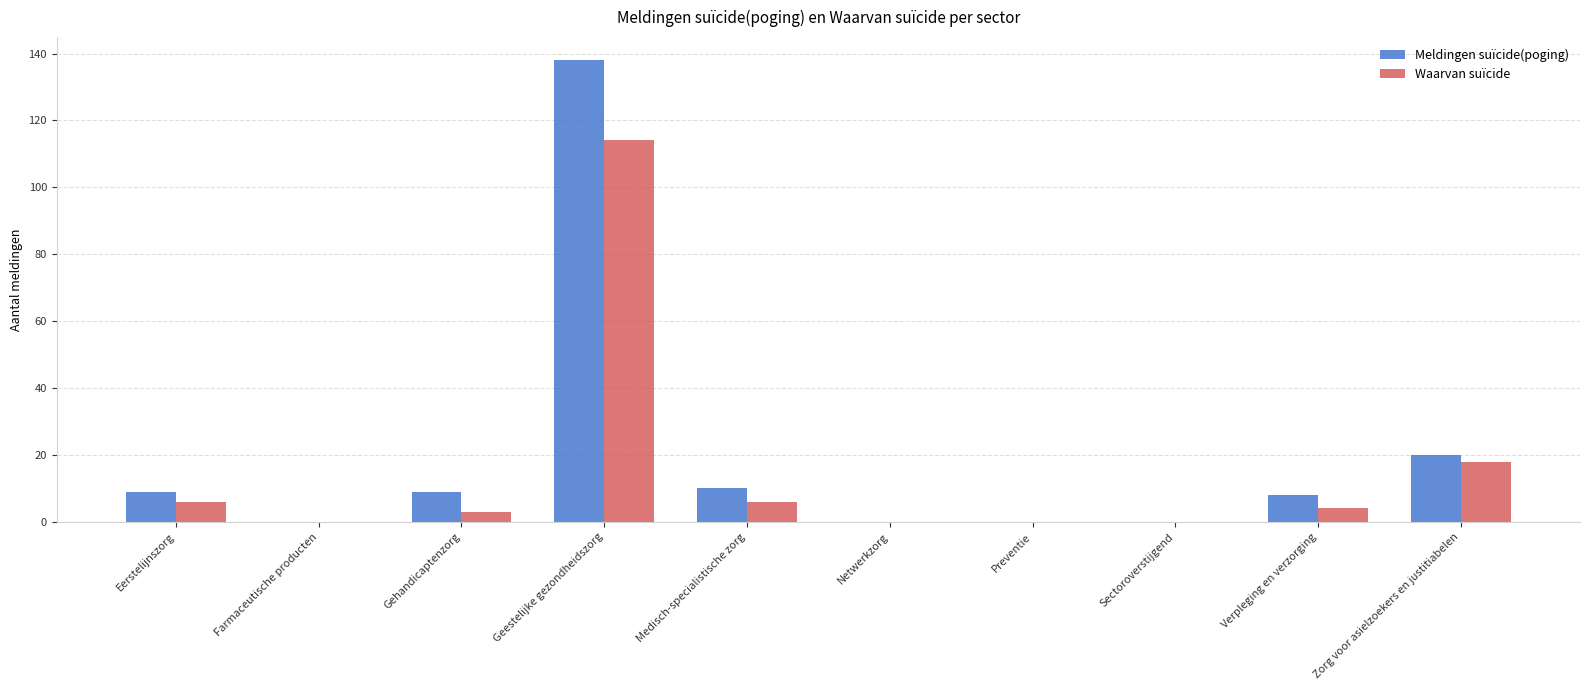

Reading left to right, list all the values displayed in this chart.

Meldingen suïcide(poging): 9	0	9	138	10	0	0	0	8	20
Waarvan suïcide: 6	0	3	114	6	0	0	0	4	18